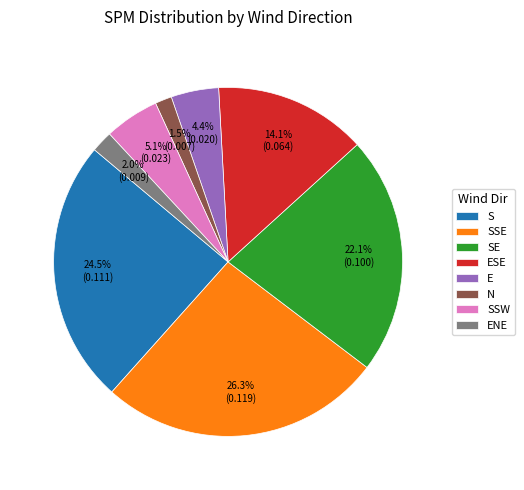

Is E the majority of the pie?

No